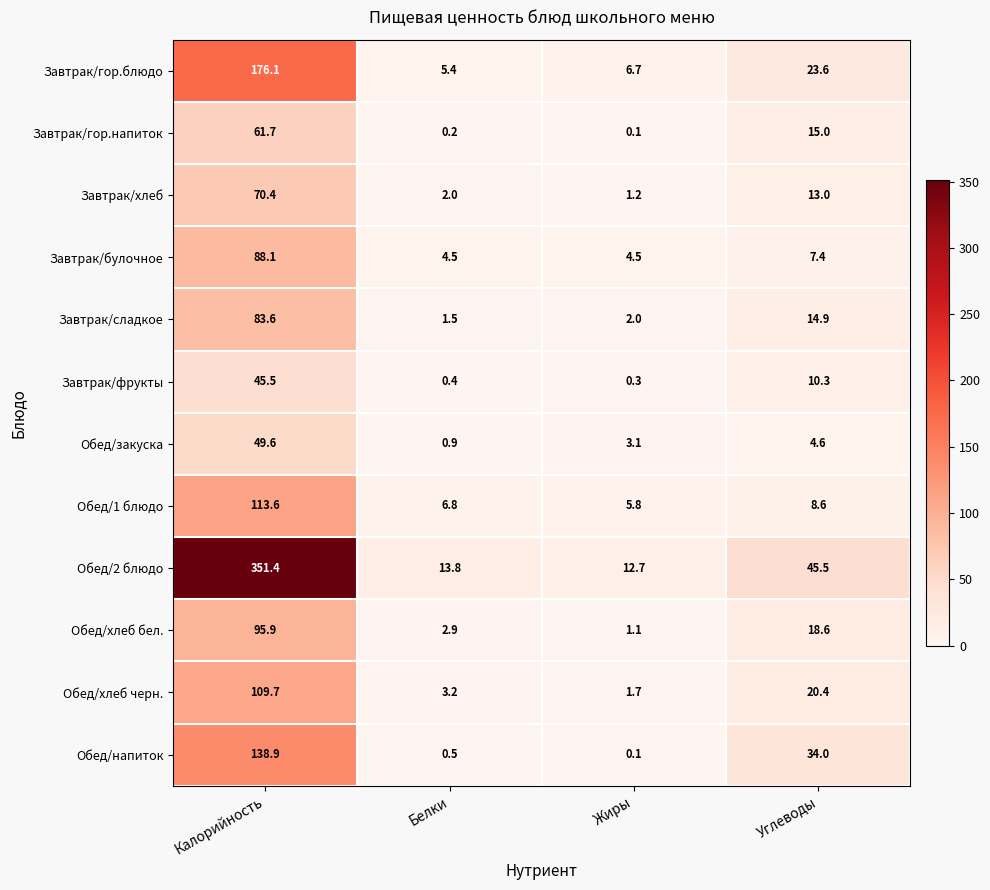

At which label does Обед/закуска reach its peak?

Калорийность